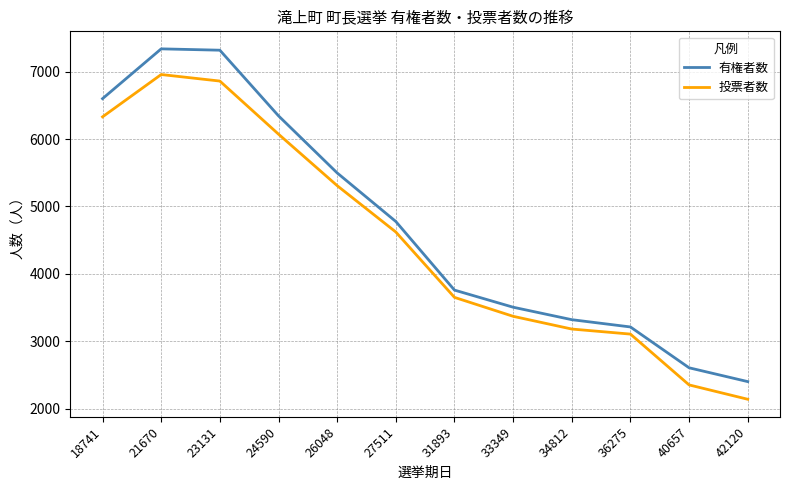

What is the spread (max minus min) of values at 34812?

139